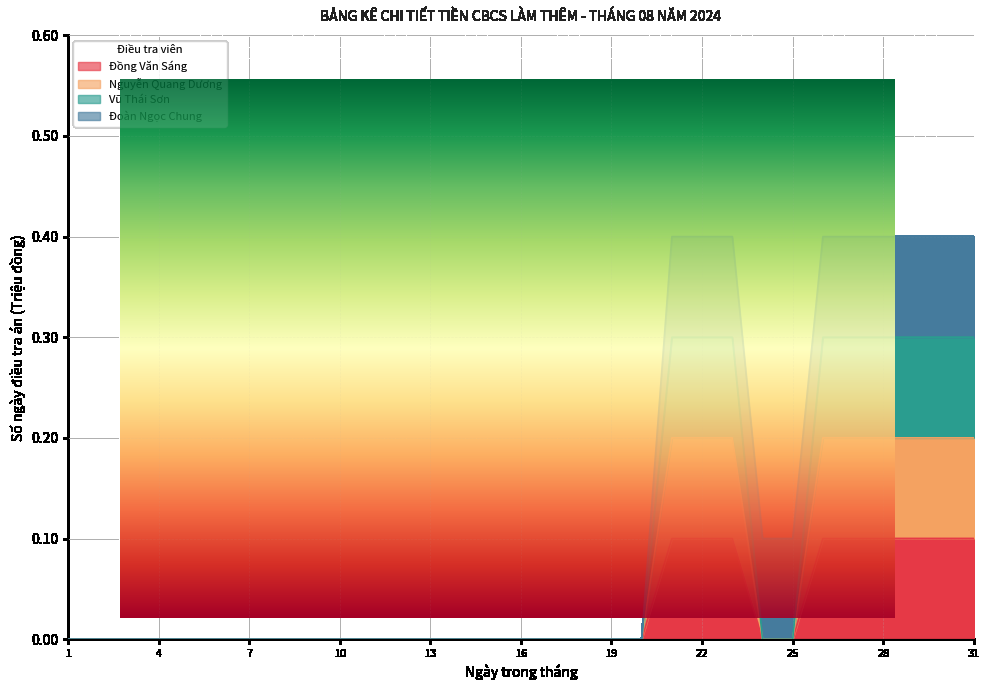

True or false: Vũ Thái Sơn and Nguyễn Quang Dương cross at least once.

False